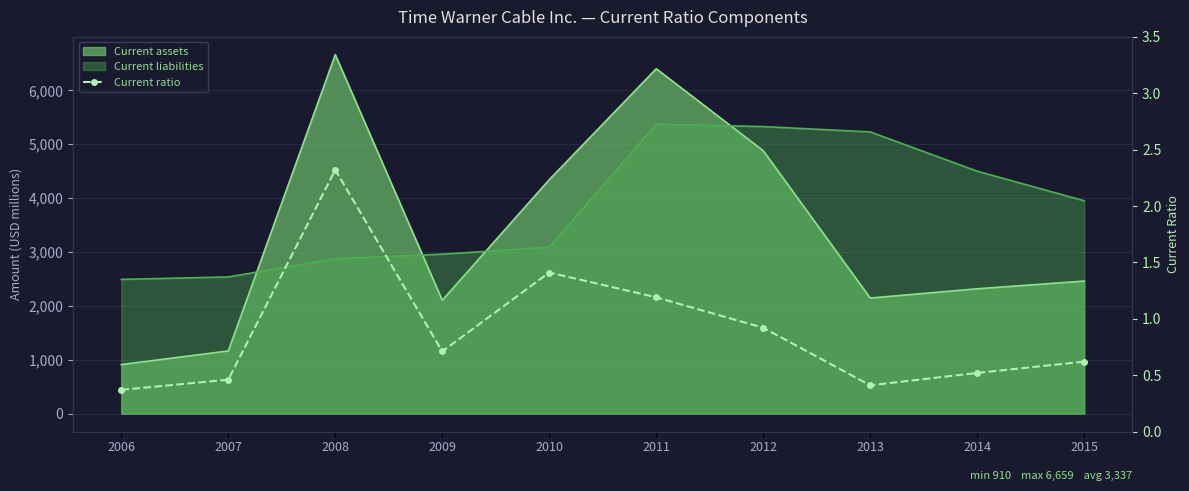

What is the sum of the values at 2013 and 2012?

1.3